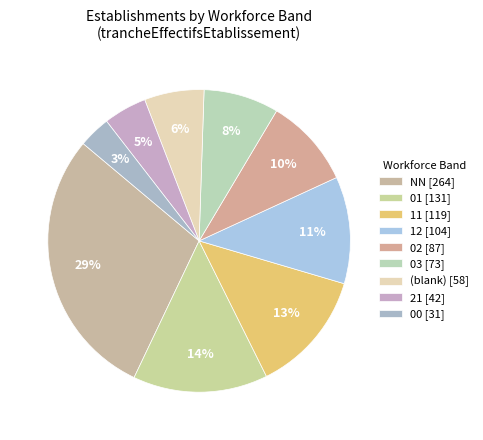

How many segments does this pie chart have?

9